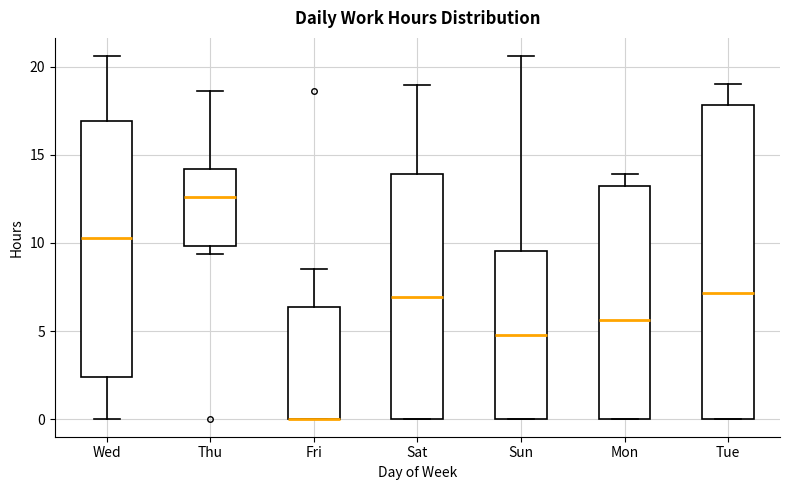

Reading left to right, transcribe this box plot: for each box, give where its median line is, the range the box spans, and where its two whiskers end, as read against the y-axis. The values are not printed on the chart, so give them approximately, as read against the axis.

Wed: median 10.5, box 2.5 to 17.0, whiskers 0.0 to 20.5
Thu: median 12.5, box 10.0 to 14.0, whiskers 9.5 to 18.5
Fri: median 0.0 (drawn on the box's lower edge), box 0.0 to 6.5, whiskers 0.0 to 8.5
Sat: median 7.0, box 0.0 to 14.0, whiskers 0.0 to 19.0
Sun: median 5.0, box 0.0 to 9.5, whiskers 0.0 to 20.5
Mon: median 5.5, box 0.0 to 13.0, whiskers 0.0 to 14.0
Tue: median 7.0, box 0.0 to 18.0, whiskers 0.0 to 19.0